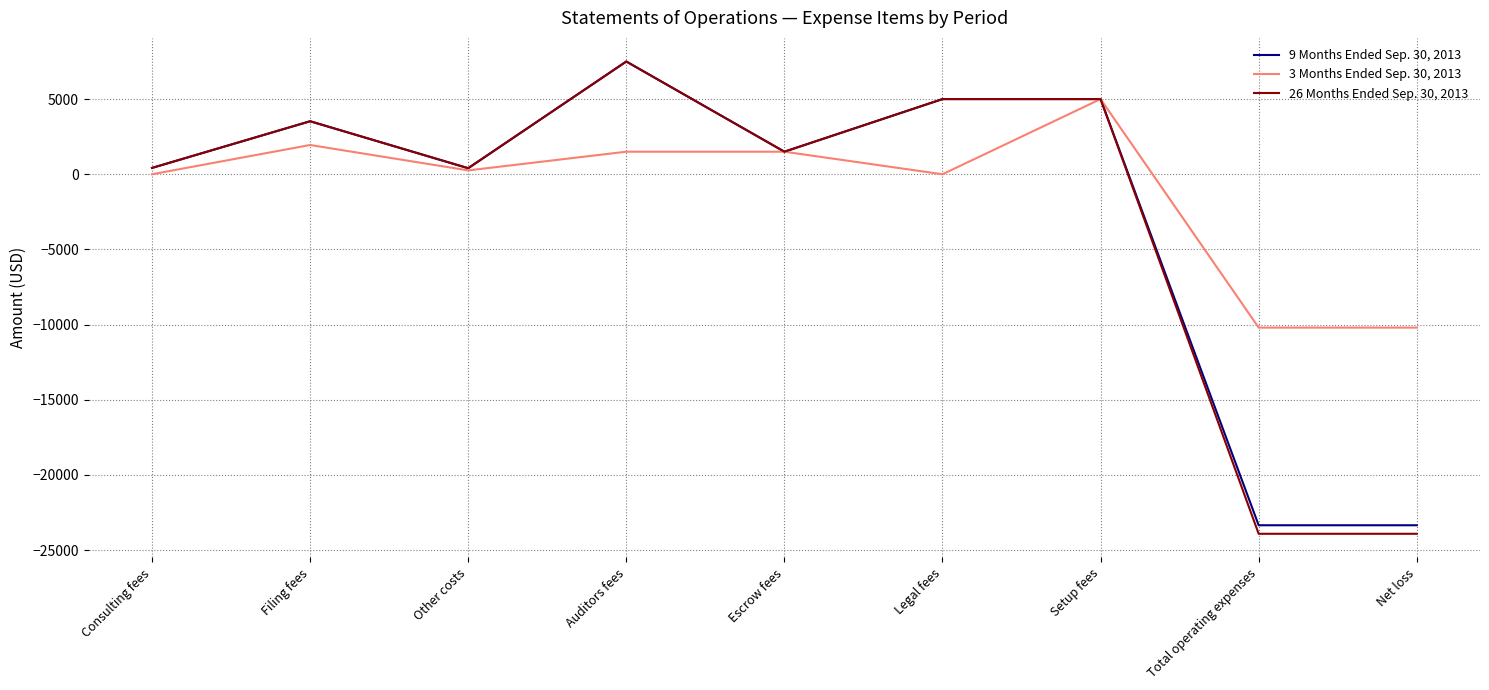

What is the average value of the 26 Months Ended Sep. 30, 2013 series?

-2721